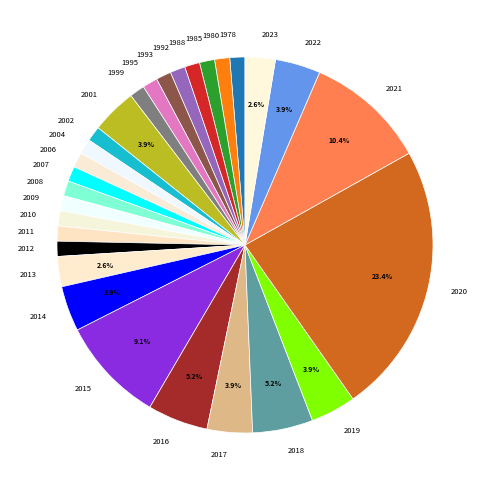

Which category has the biggest portion of the pie?

2020